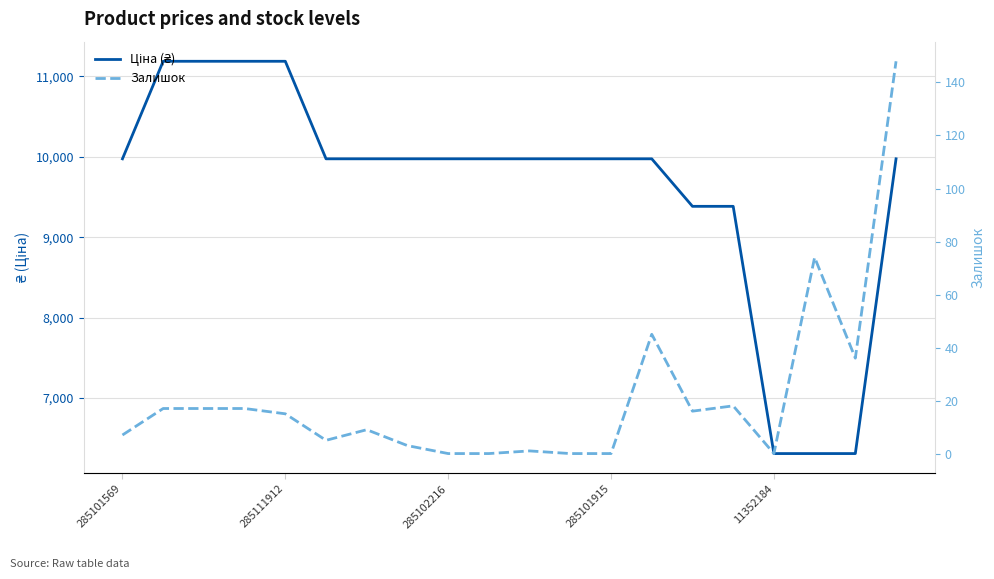

What is the difference between the highest and lowest values at 5?

9970.0